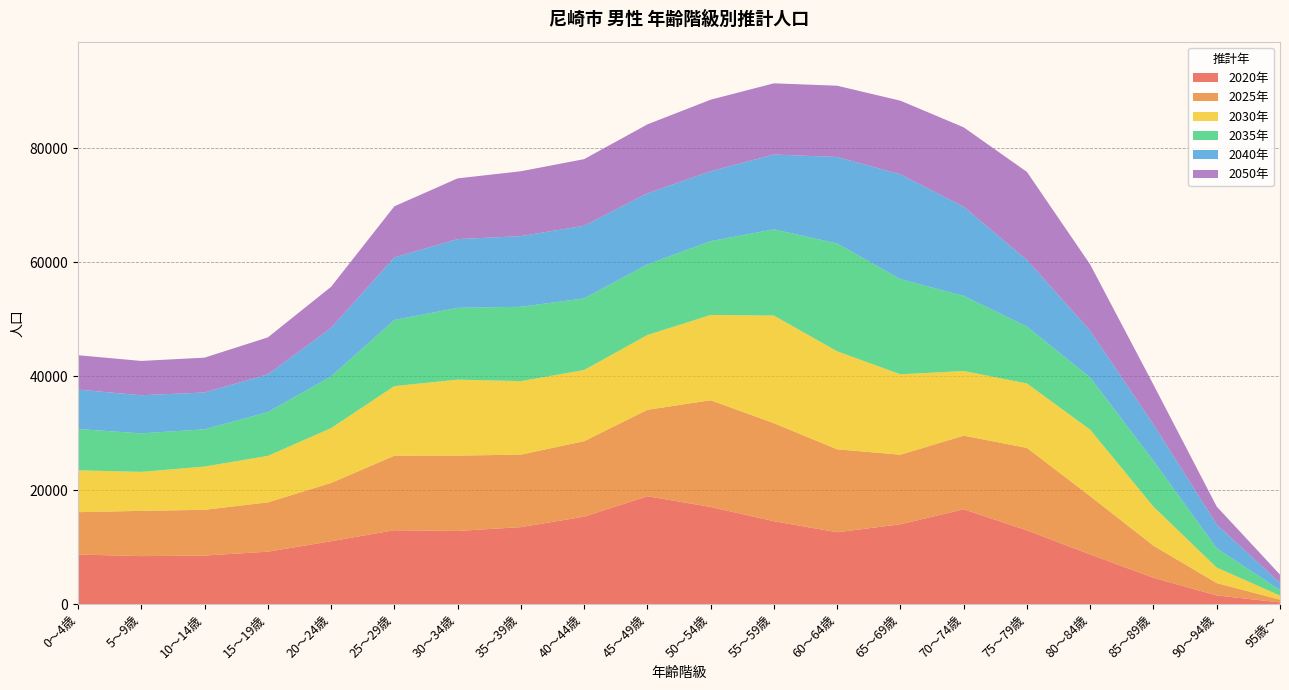

Reading right to left, what are all the values shown in this chart?

2020年: 95歳～=285	90～94歳=1510	85～89歳=4611	80～84歳=8711	75～79歳=12933	70～74歳=16635	65～69歳=14004	60～64歳=12605	55～59歳=14539	50～54歳=17046	45～49歳=18927	40～44歳=15342	35～39歳=13502	30～34歳=12835	25～29歳=12961	20～24歳=11031	15～19歳=9192	10～14歳=8516	5～9歳=8416	0～4歳=8692
2025年: 95歳～=487	90～94歳=2169	85～89歳=5639	80～84歳=10221	75～79歳=14482	70～74歳=12930	65～69歳=12218	60～64歳=14564	55～59歳=17209	50～54歳=18738	45～49歳=15173	40～44歳=13250	35～39歳=12738	30～34歳=13223	25～29歳=13080	20～24歳=10227	15～19歳=8656	10～14歳=8034	5～9歳=7948	0～4歳=7441
2030年: 95歳～=723	90～94歳=2722	85～89歳=6847	80～84歳=11677	75～79歳=11308	70～74歳=11350	65～69歳=14111	60～64歳=17207	55～59歳=18900	50～54歳=14964	45～49歳=13127	40～44歳=12496	35～39歳=12894	30～34歳=13339	25～29歳=12220	20～24歳=9627	15～19歳=8161	10～14歳=7588	5～9歳=6845	0～4歳=7342
2035年: 95歳～=958	90～94歳=3394	85～89歳=8051	80～84歳=9165	75～79歳=9994	70～74歳=13183	65～69歳=16703	60～64歳=18925	55～59歳=15134	50～54歳=12962	45～49歳=12406	40～44歳=12576	35～39歳=13054	30～34歳=12608	25～29歳=11605	20～24歳=9083	15～19歳=7687	10～14歳=6542	5～9歳=6759	0～4歳=7254
2040年: 95歳～=1241	90～94歳=4169	85～89歳=6380	80～84歳=8189	75～79歳=11688	70～74歳=15649	65～69歳=18402	60～64歳=15186	55～59歳=13136	50～54歳=12273	45～49歳=12479	40～44歳=12756	35～39歳=12403	30～34歳=12062	25～29歳=10995	20～24歳=8499	15～19歳=6634	10～14歳=6461	5～9歳=6691	0～4歳=6920
2050年: 95歳～=1473	90～94歳=3145	85～89歳=6978	80～84歳=11641	75～79歳=15456	70～74歳=13946	65～69歳=12929	60～64歳=12510	55～59歳=12500	50～54歳=12561	45～49歳=12097	40～44歳=11687	35～39歳=11390	30～34歳=10664	25～29歳=8963	20～24歳=7229	15～19歳=6483	10～14歳=6119	5～9歳=6022	0～4歳=6037